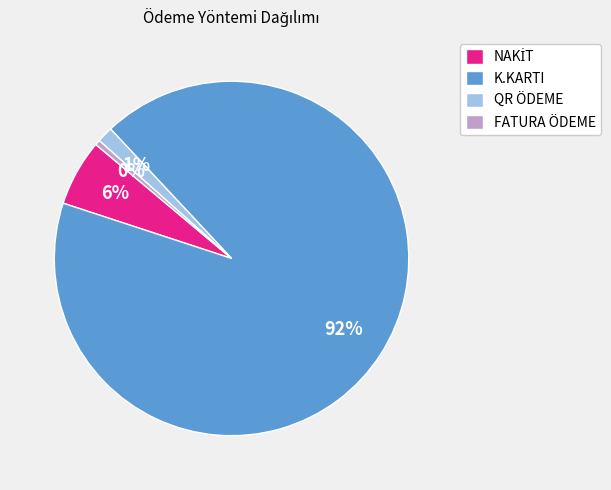

Is it true that K.KARTI is 81% of the pie?

False